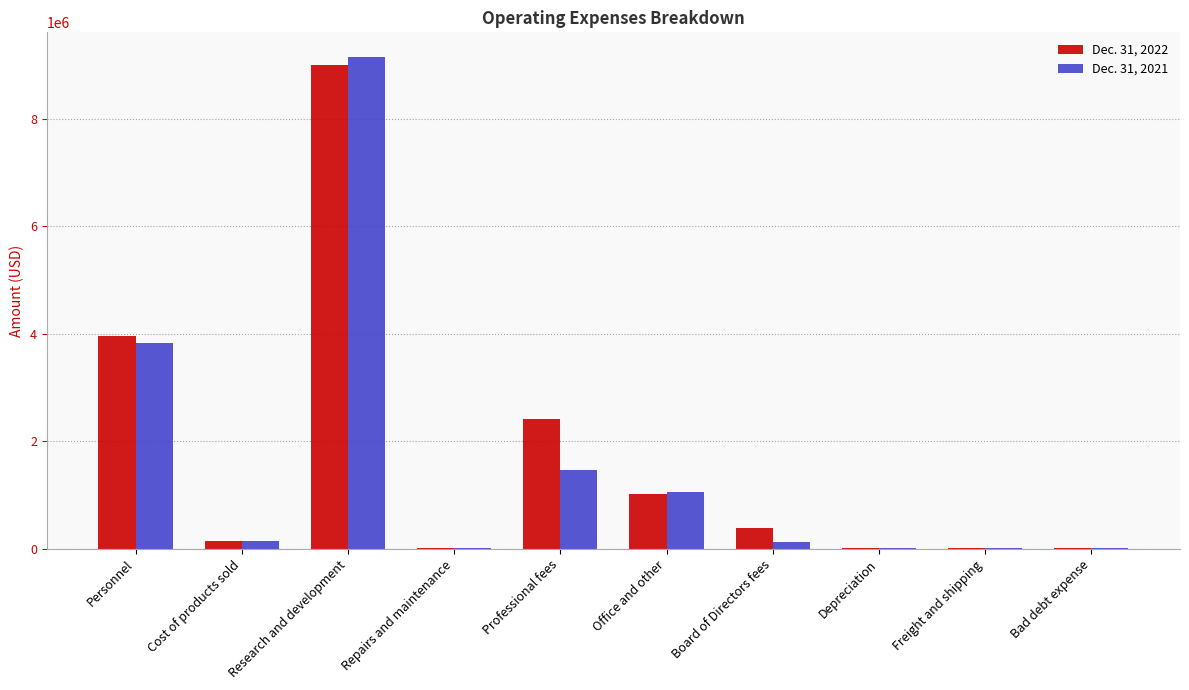

What is the approximate value of Dec. 31, 2022 at Repairs and maintenance, to the nearest 50?

11000